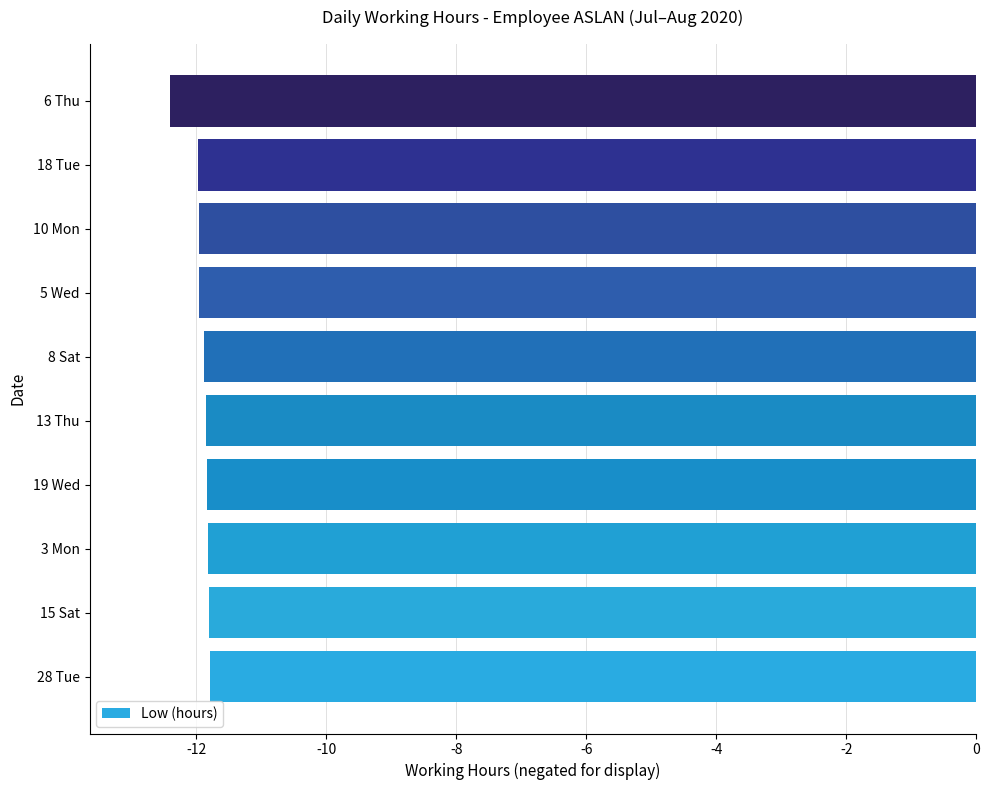

What is the maximum value shown in the chart?

-11.8